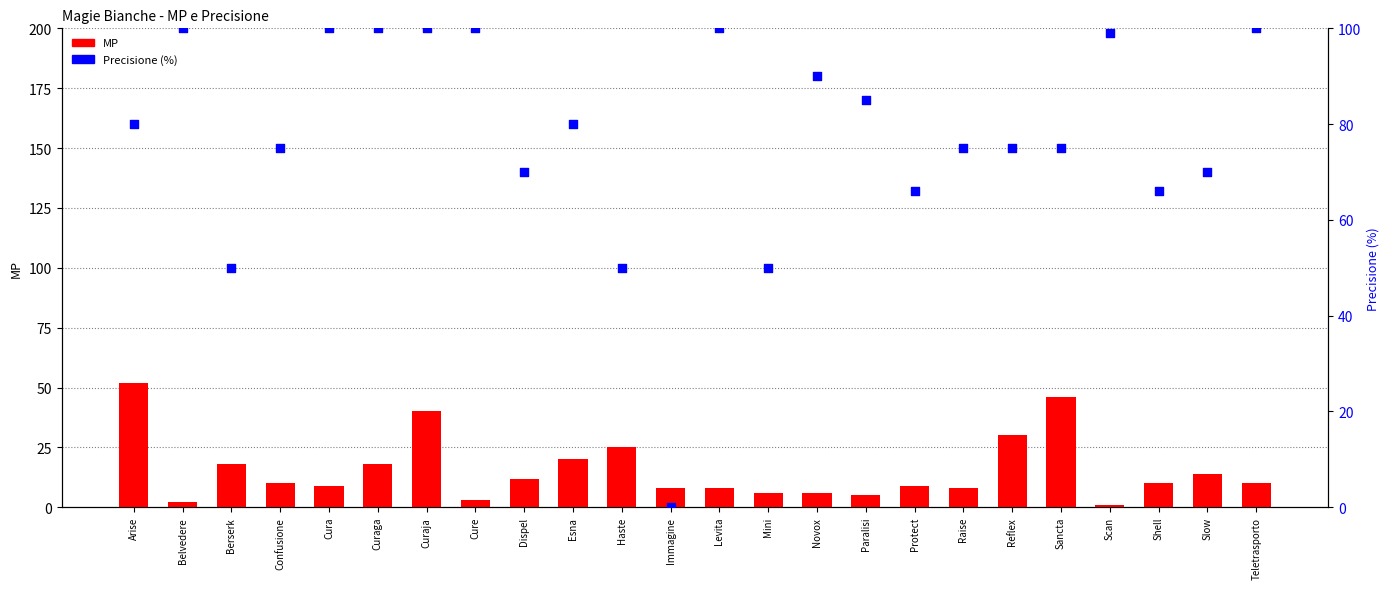

Which series reaches the maximum Y coordinate?

Precisione (%)